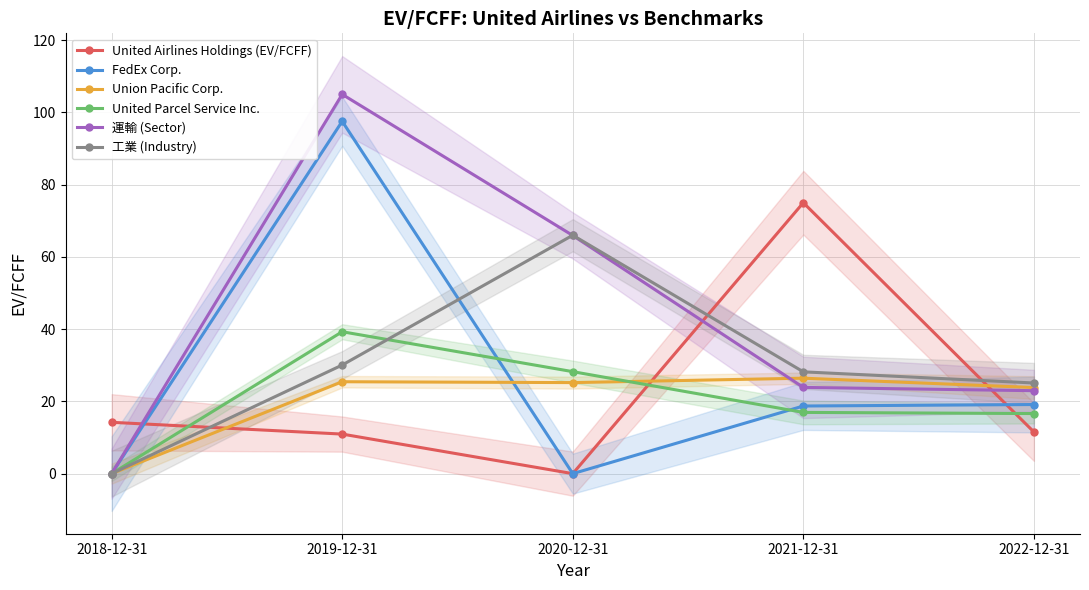

The 工業 (Industry) series shows 27.7 at 2018-12-31. True or false?

False